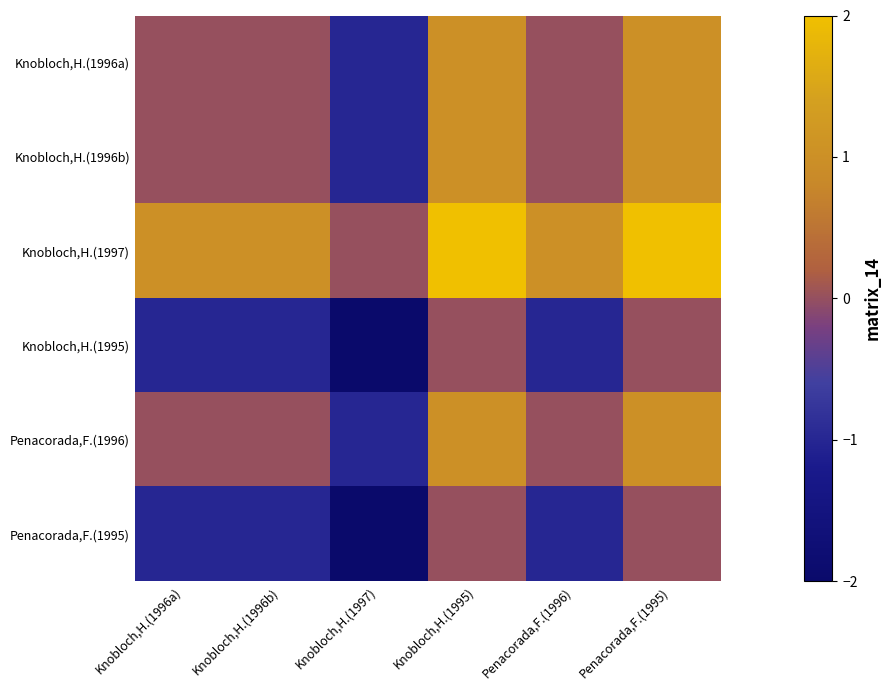

At which category is the sum across all series the highest?

Knobloch,H.(1995)